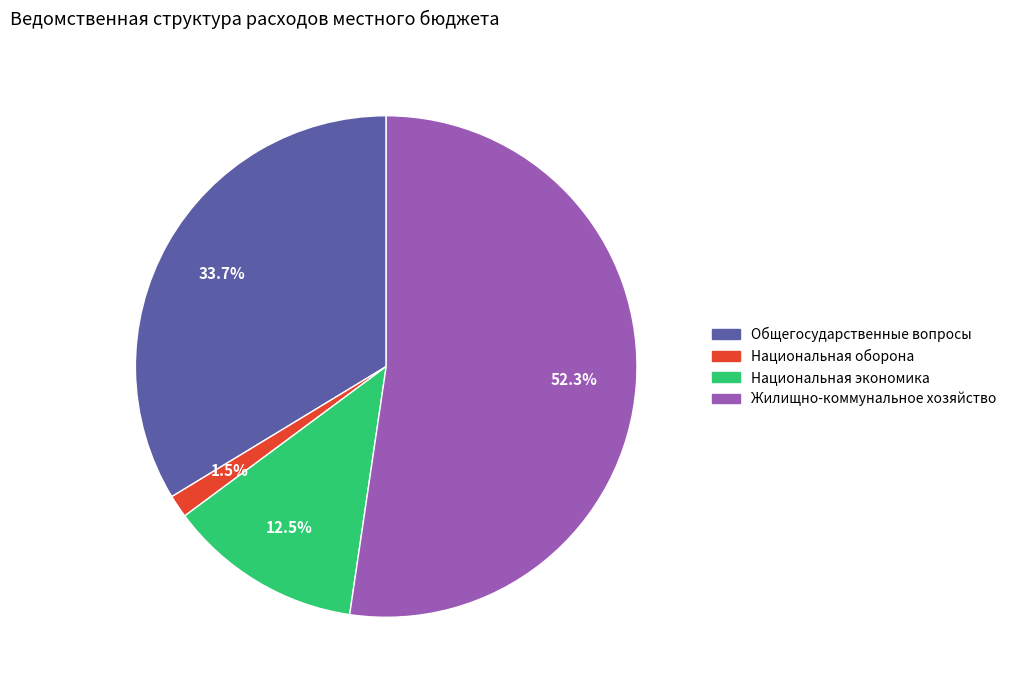

To the nearest percent, what is the difference between the largest and smallest slice percentages?

51%